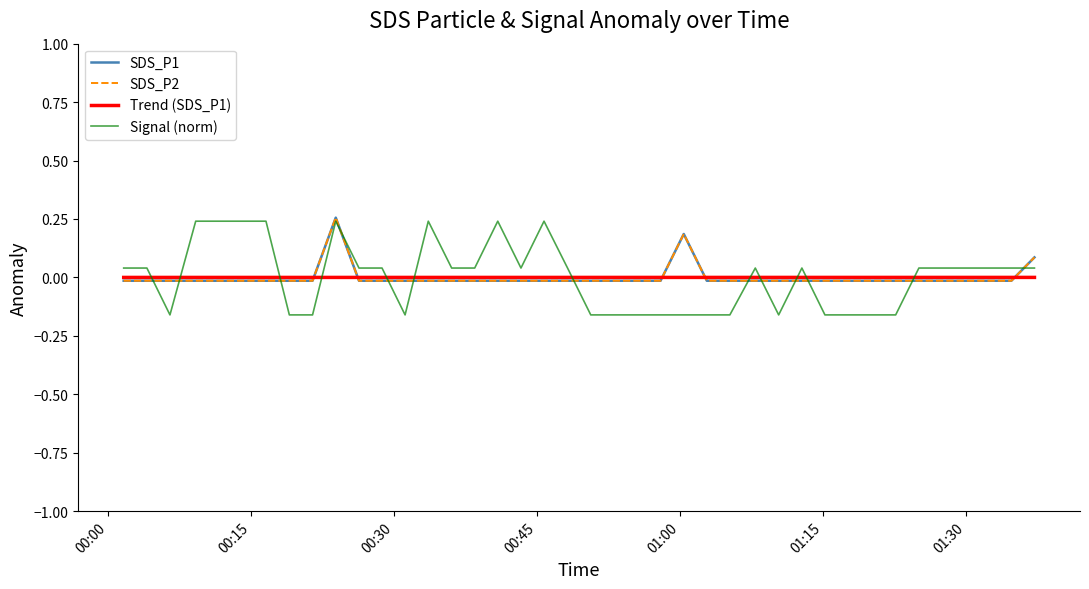

Does the chart have visible grid lines?

No